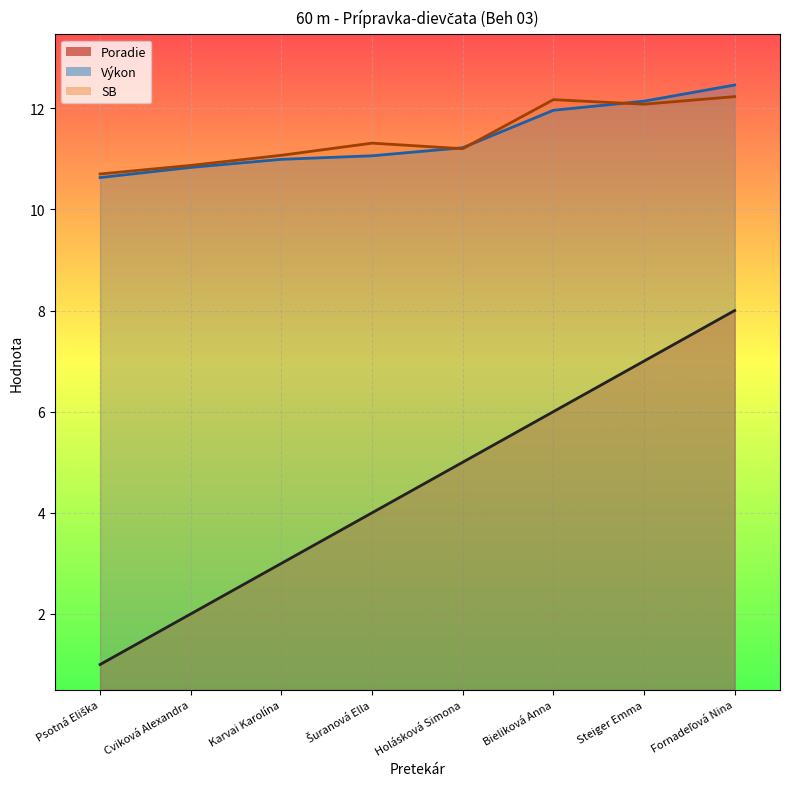

What is the label of the 7th point from the right?

Cviková Alexandra